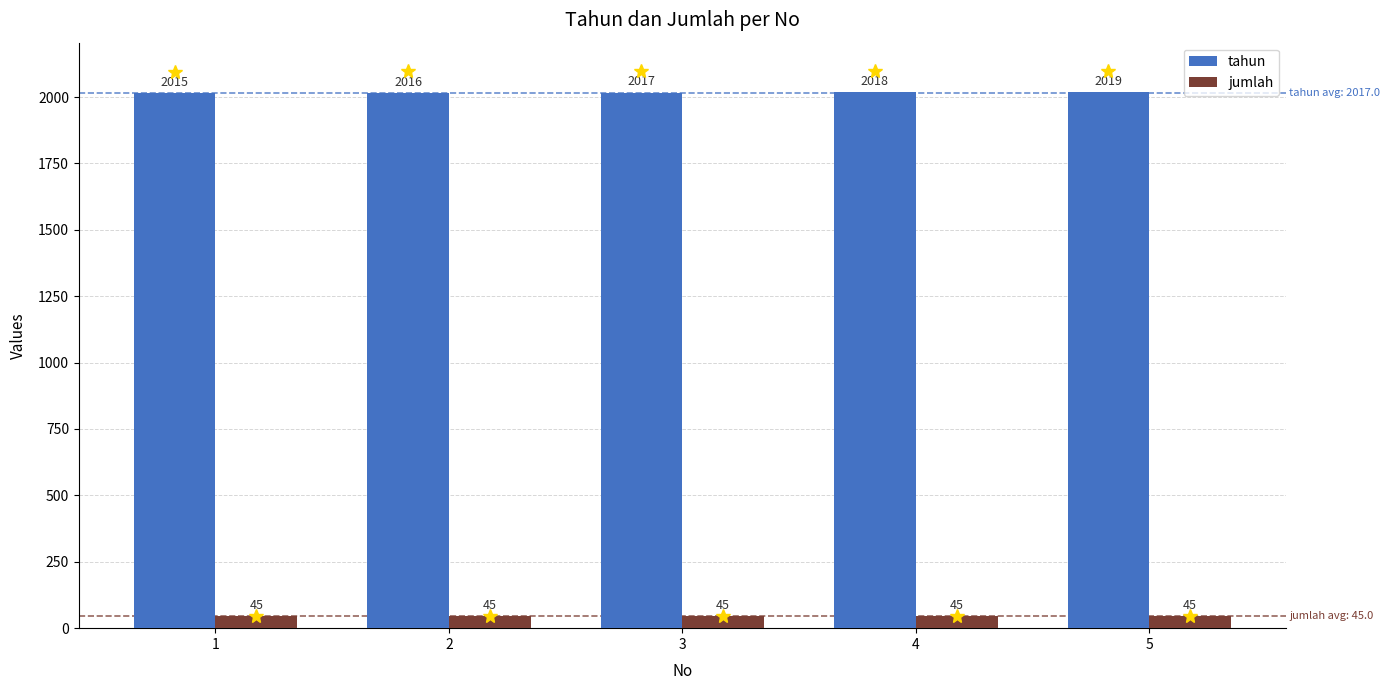

At how many categories does at least one series exceed 1911?

5